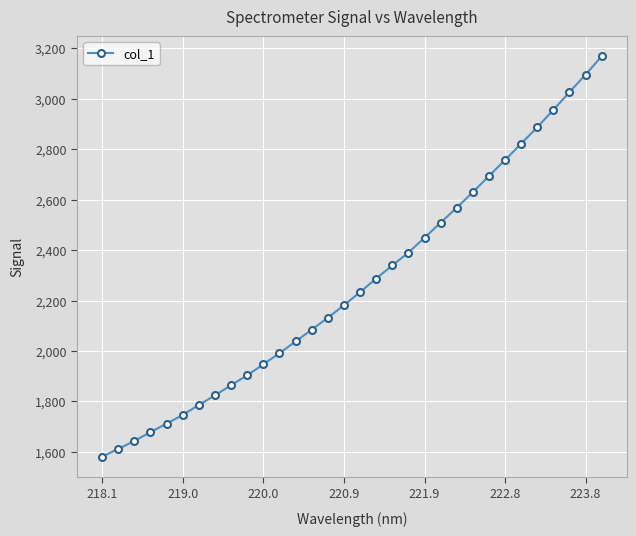

What is the difference between the second highest and minimum values?

1515.6